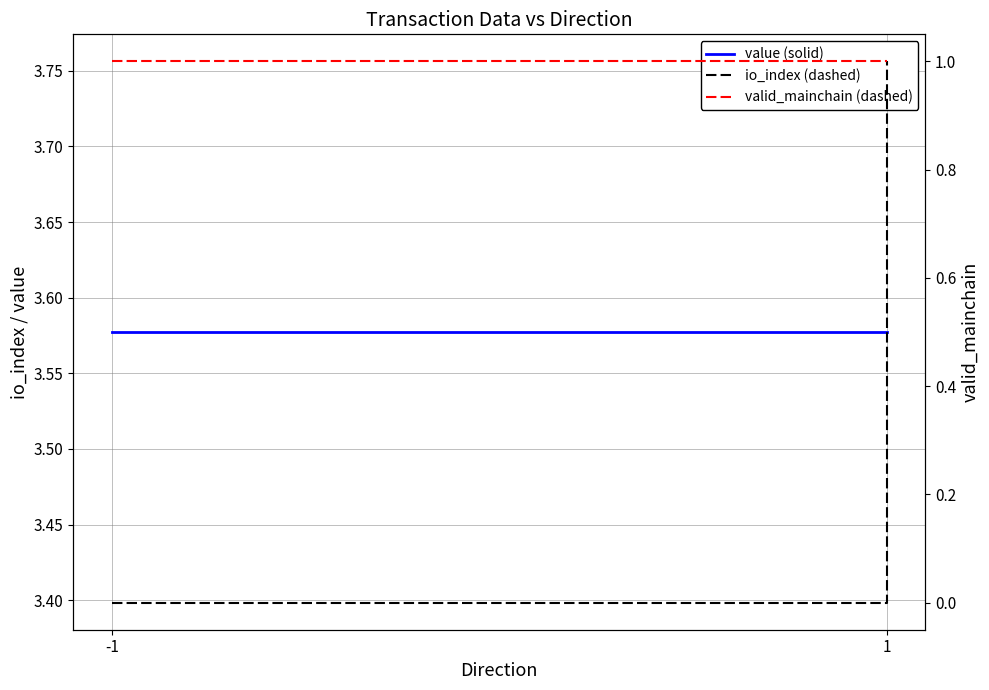

The value of value (solid) at -1 is 5.5. True or false?

False